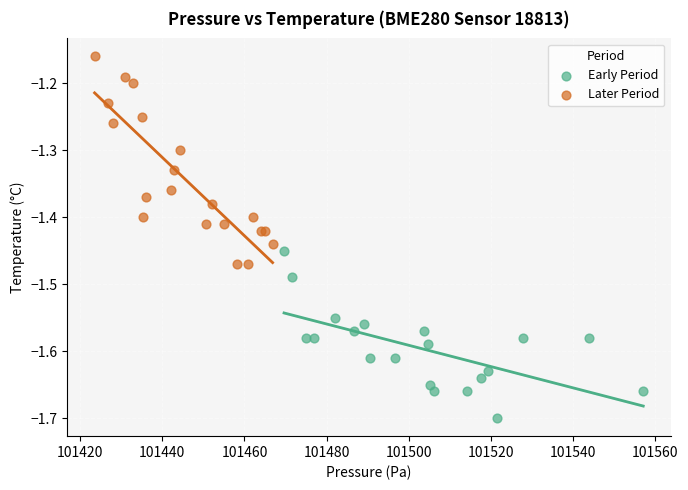

Which series has the largest Y range (max minus min)?

Later Period